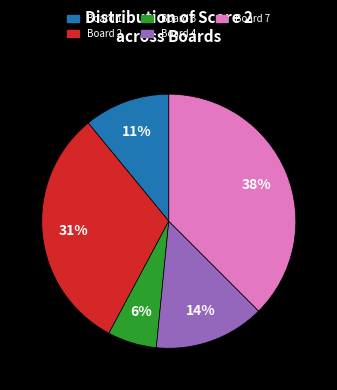

What is the largest slice in the pie chart?

Board 7